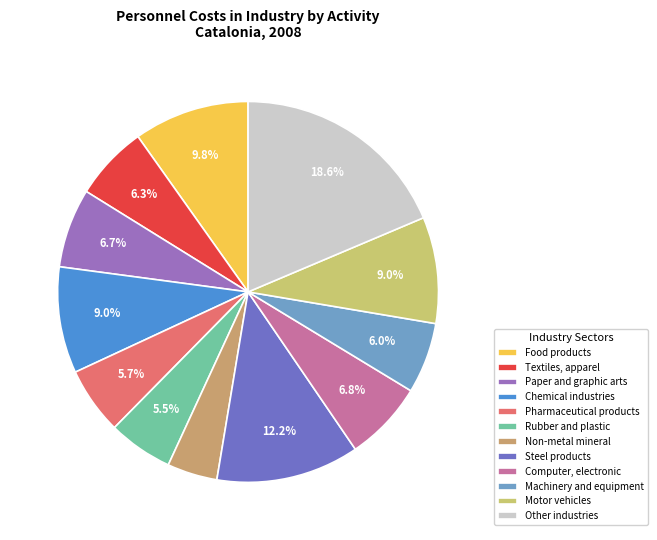

To the nearest percent, what portion does Computer, electronic represent?

7%